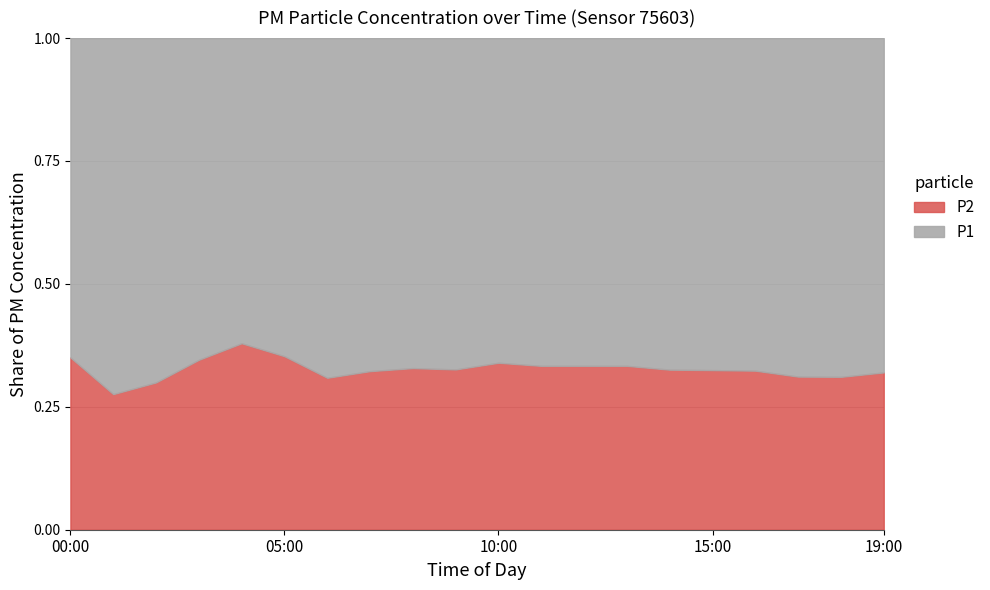

True or false: P1 has more than 1 points higher than both neighbors.

True